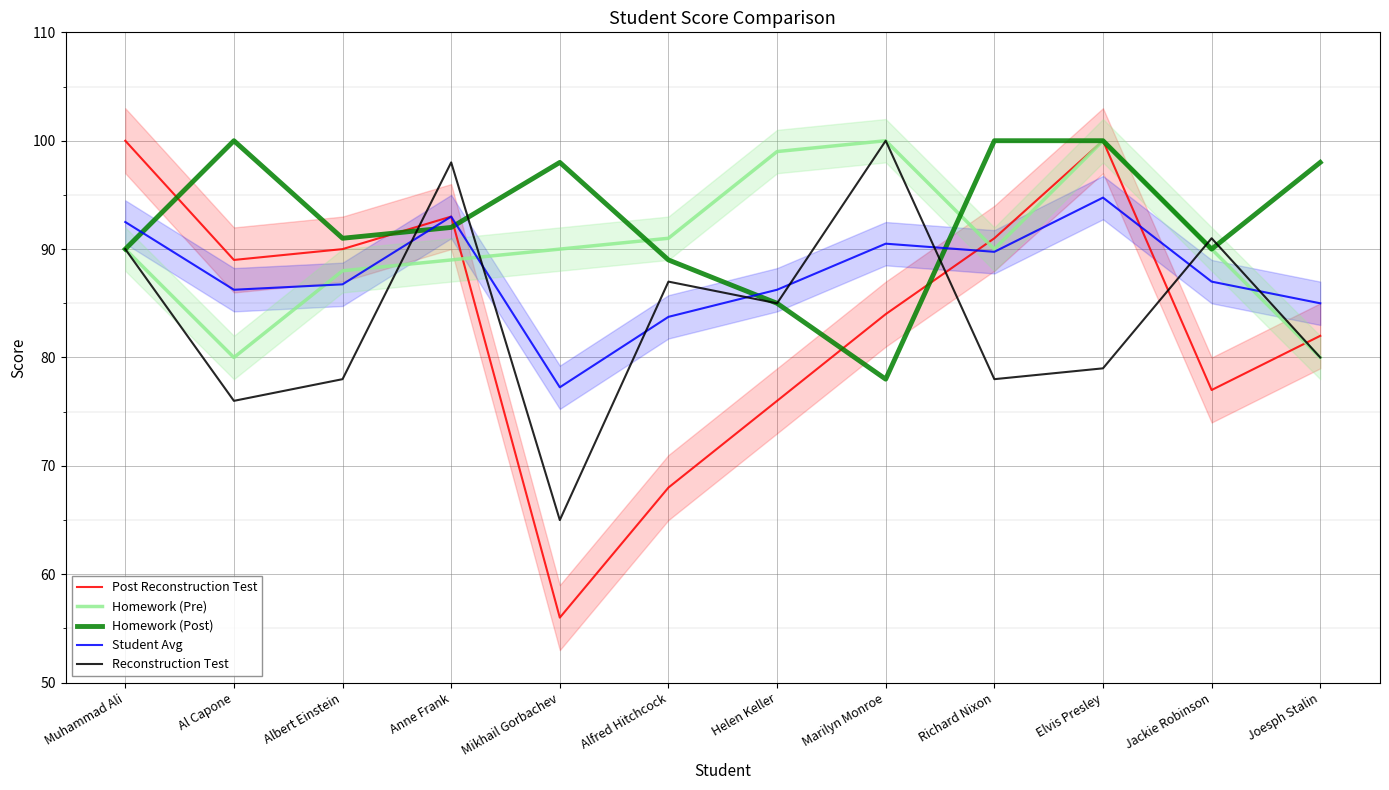

At which category does Homework (Pre) reach its first local peak?

Marilyn Monroe